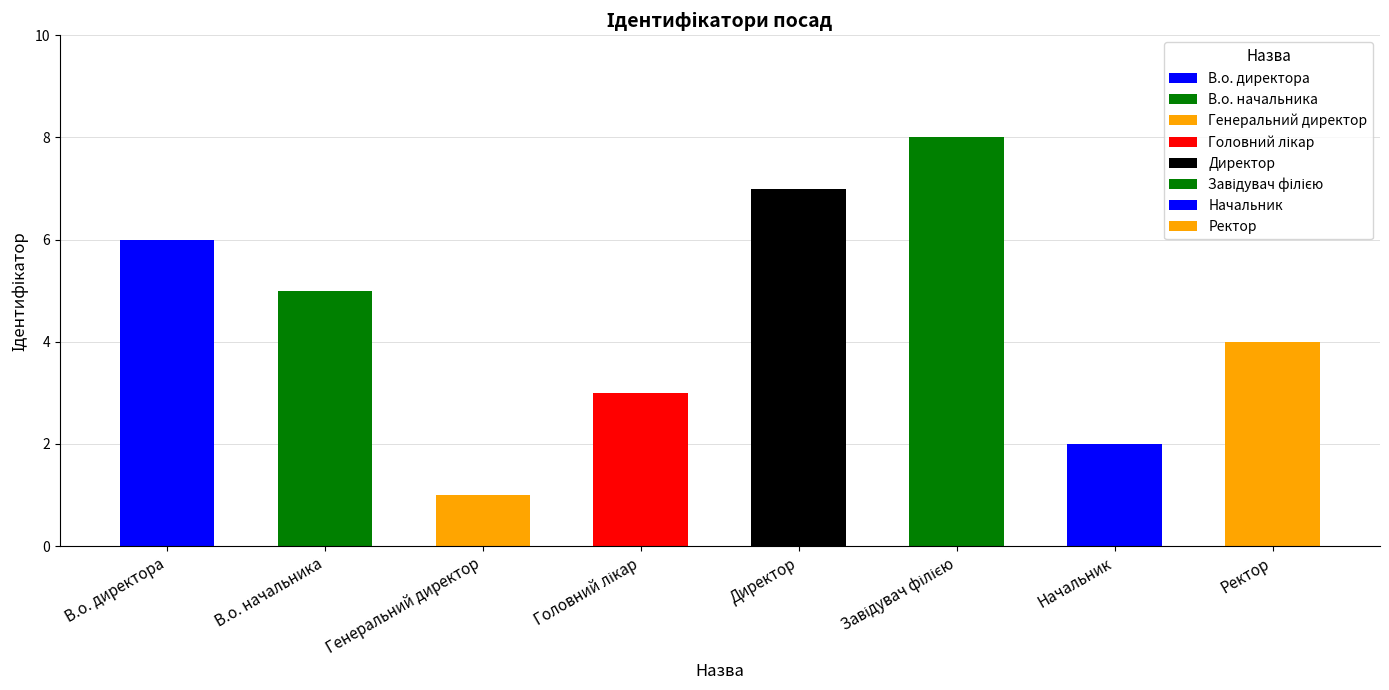

Where does the data first go above 5?

В.о. директора